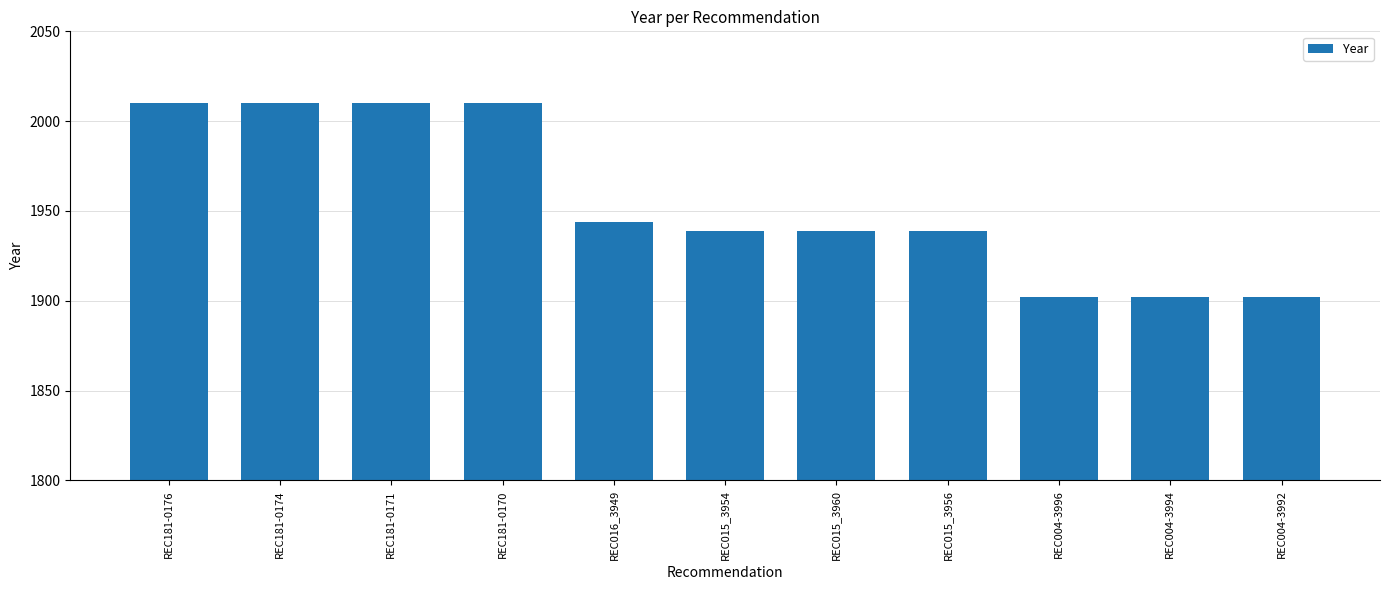

Are the bars grouped side by side (vs. stacked)?

No